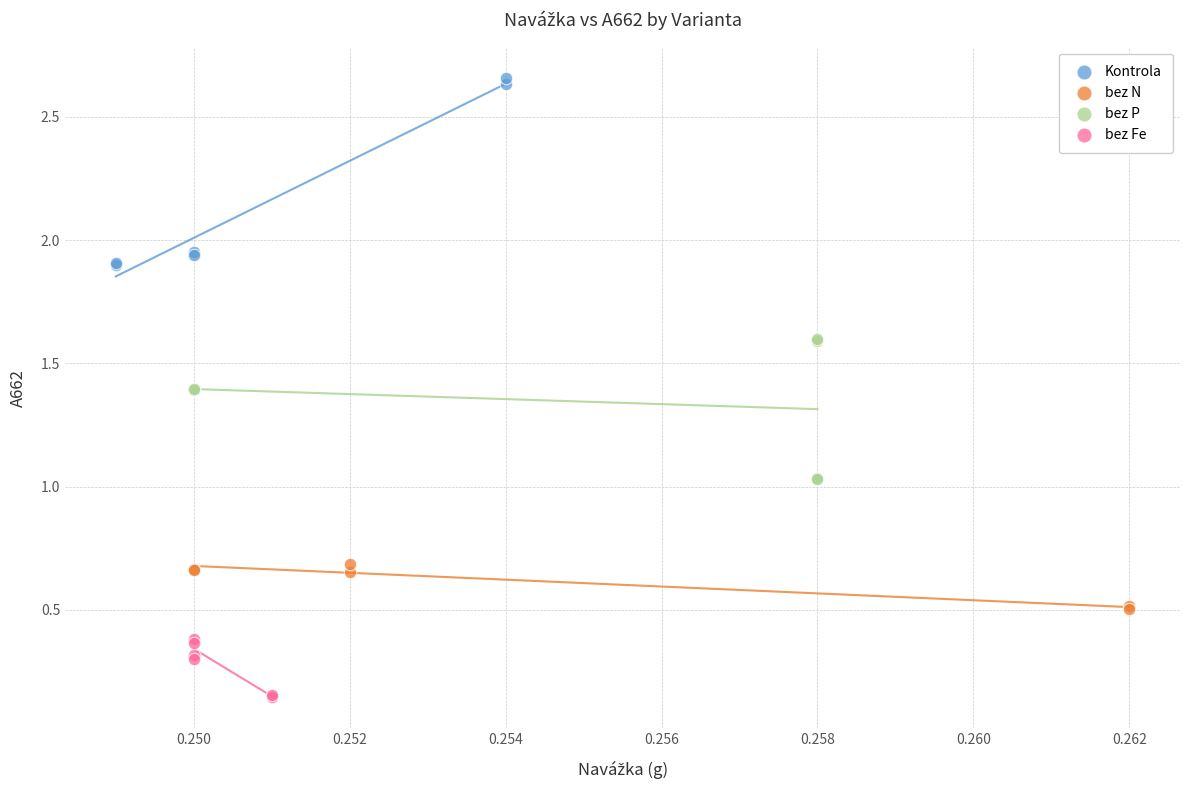

Which series has the largest Y range (max minus min)?

Kontrola